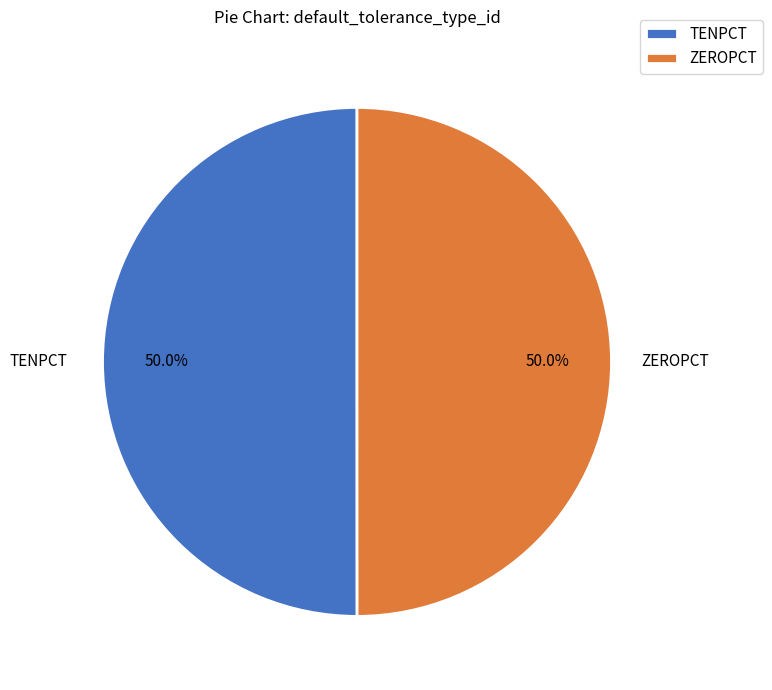

Count the number of slices in the pie.

2